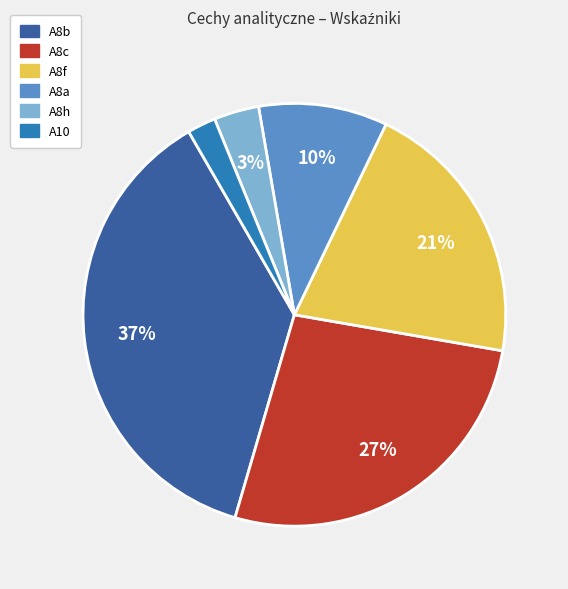

Do A8a and A8f together represent more than half of the pie?

No